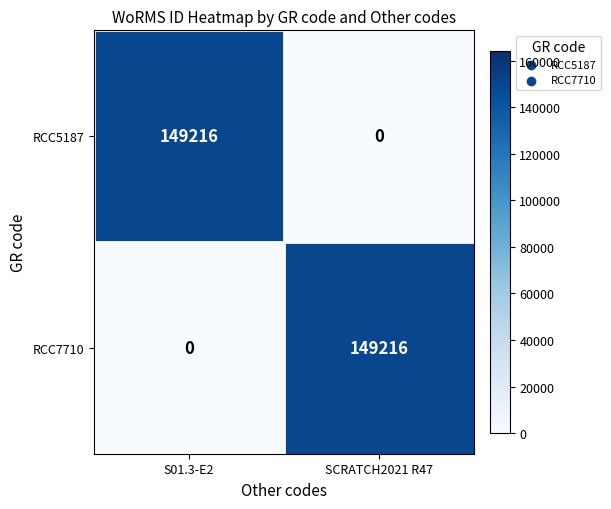

What is the difference between the highest and lowest values at SCRATCH2021 R47?

149216